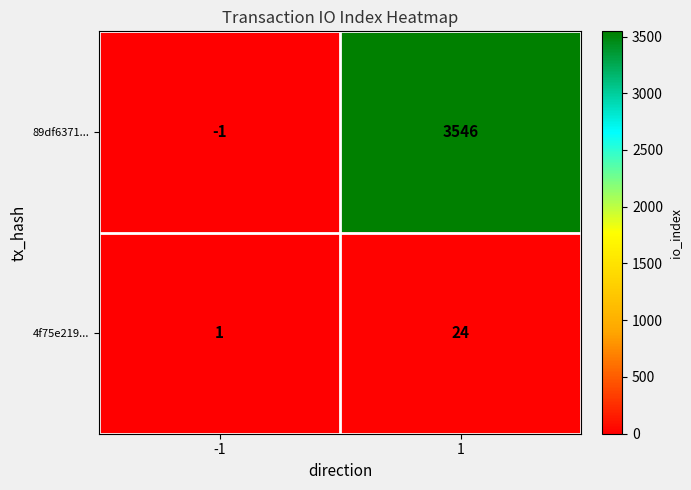

The value of 4f75e219... at 1 is 24. True or false?

True